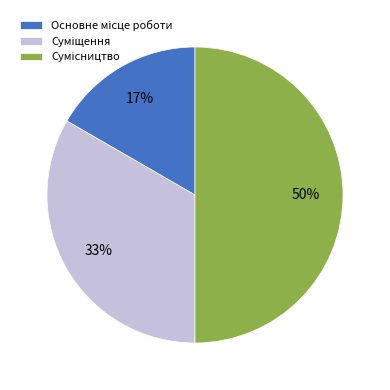

To the nearest percent, what is the average slice percentage?

33%